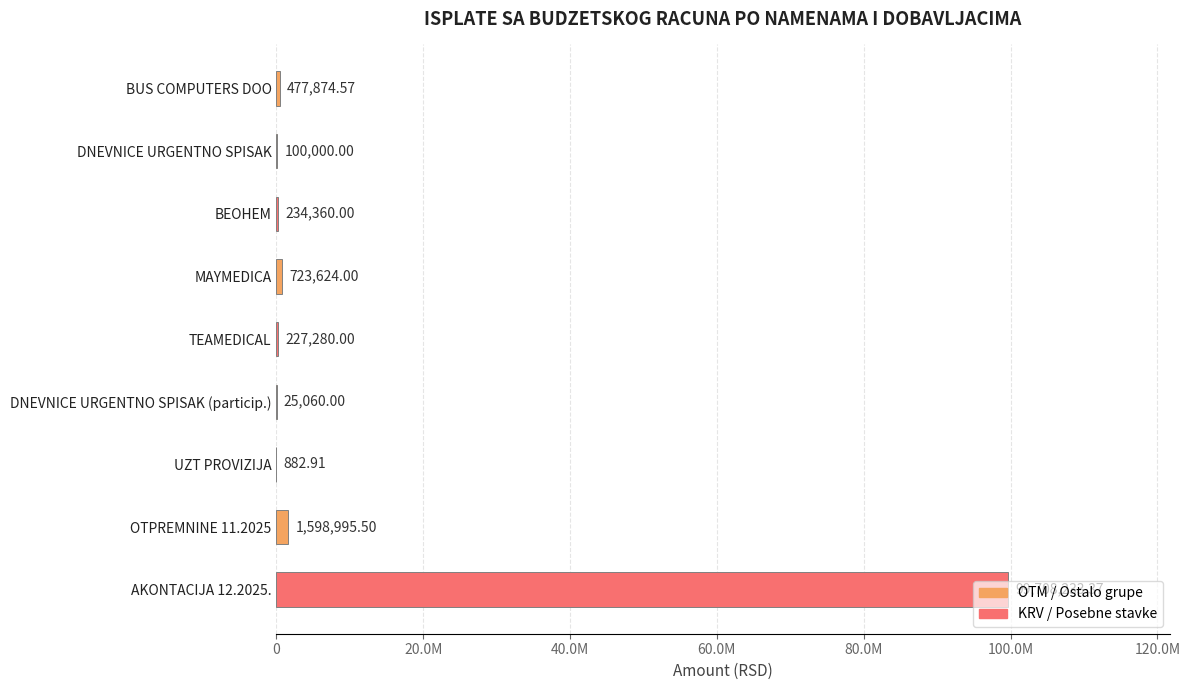

Where is the data nearest to the value 49854558?

OTPREMNINE 11.2025